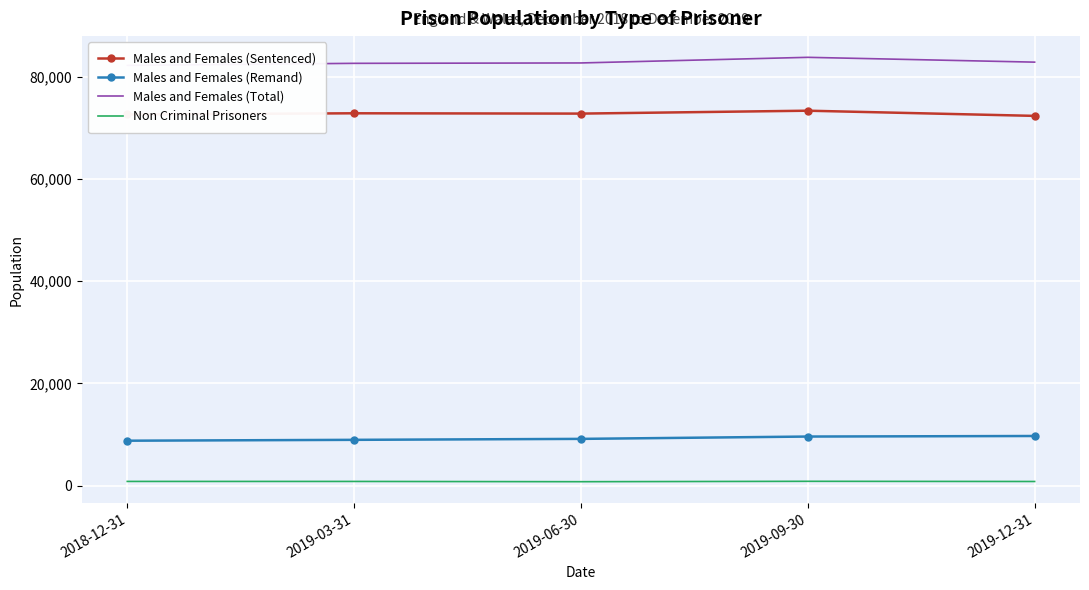

What is the minimum value shown in the chart?

767